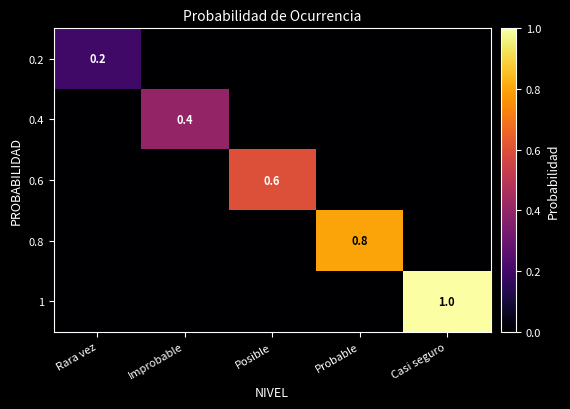

True or false: 0.8 has a value of 0.5 at Probable.

False